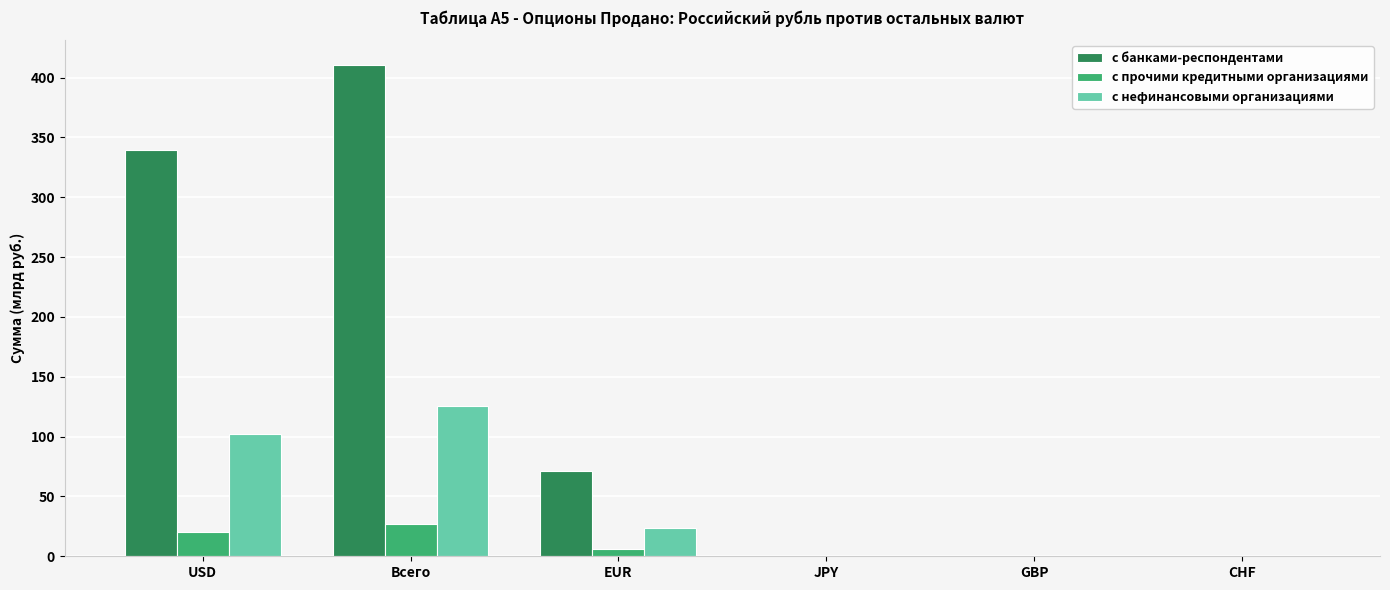

The с банками-респондентами series shows 0.0 at CHF. True or false?

True